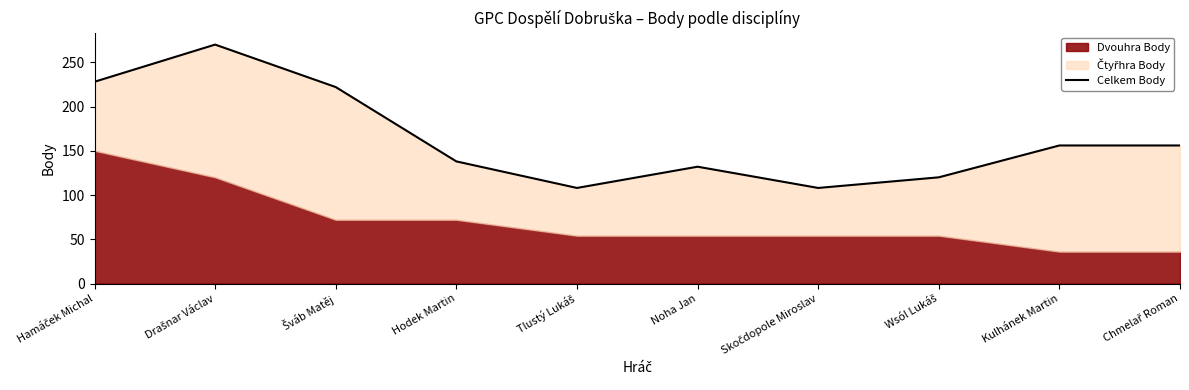

What is the value of the 1st point from the left?

228